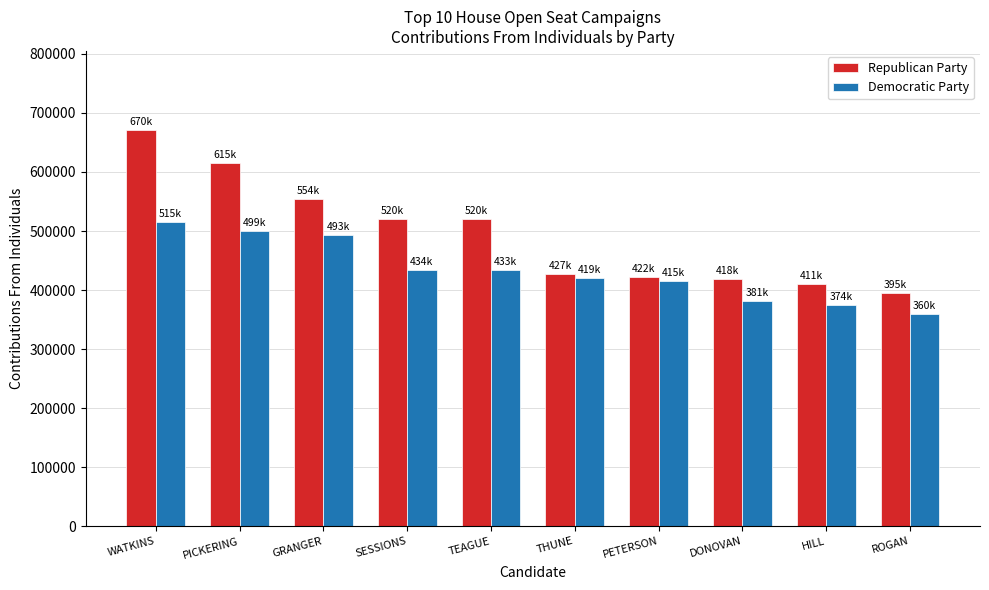

What are all the series names shown in the legend?

Republican Party, Democratic Party